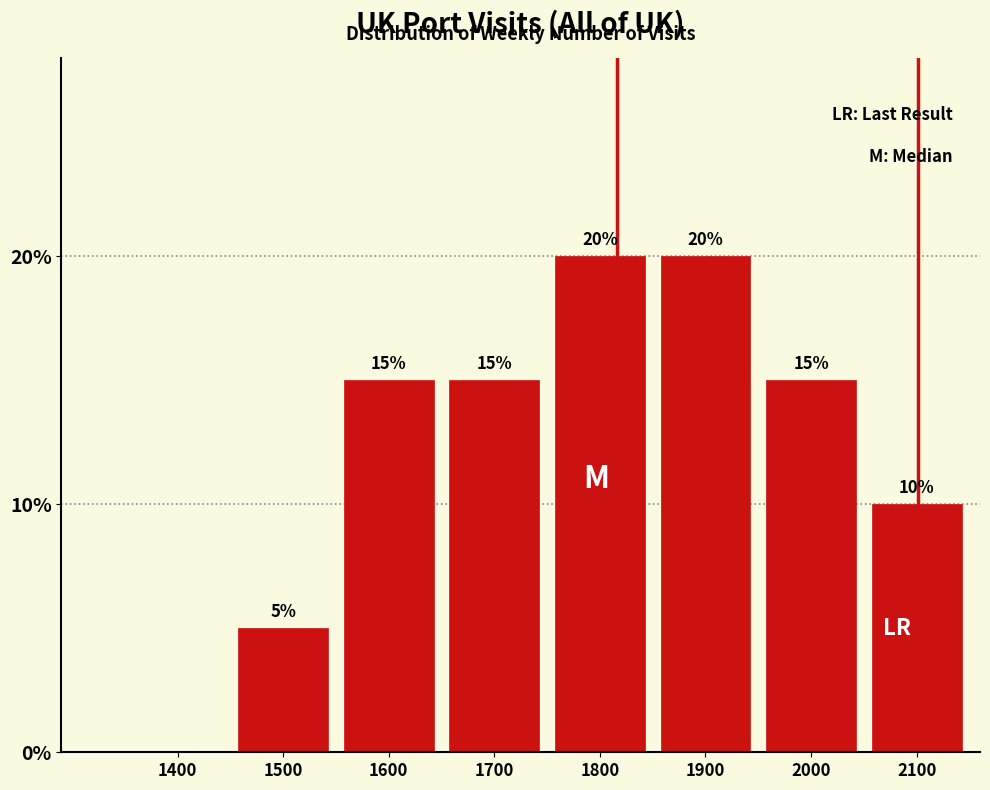

Reading left to right, what are all the values shown in this chart?

1400=0	1500=5	1600=15	1700=15	1800=20	1900=20	2000=15	2100=10